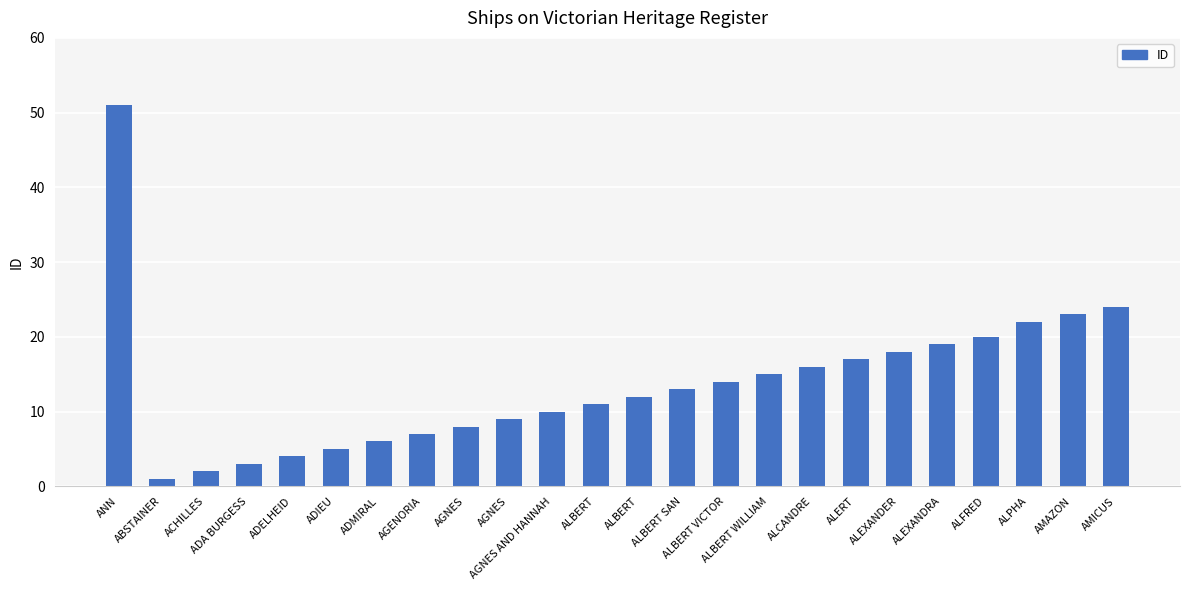

How many data points are less than 13?

12